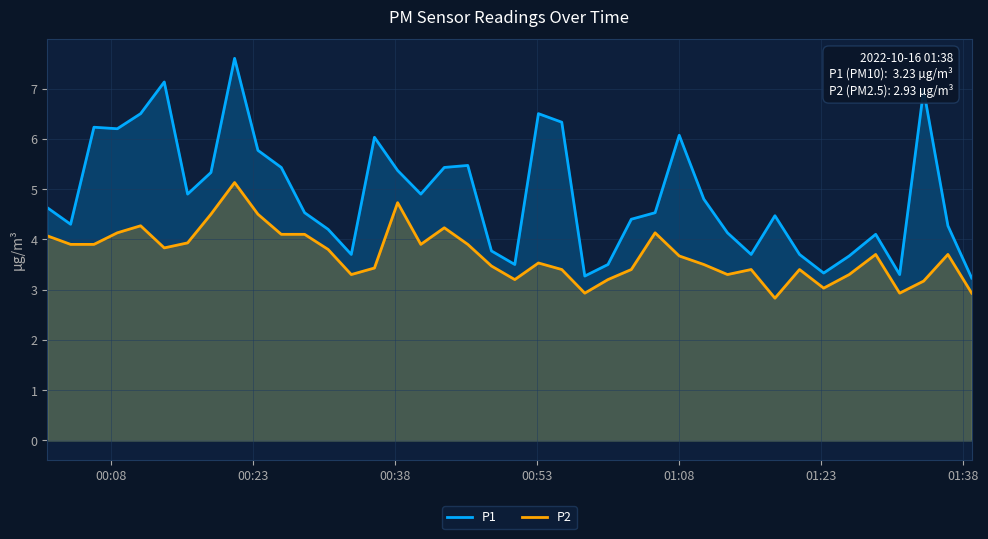

At how many categories does at least one series exceed 5?

16